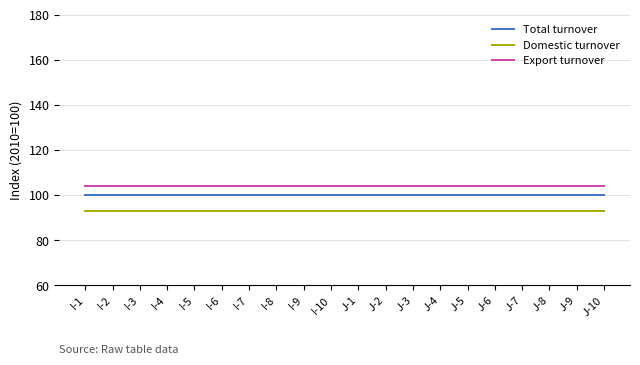

What position from the left is J-6?

16